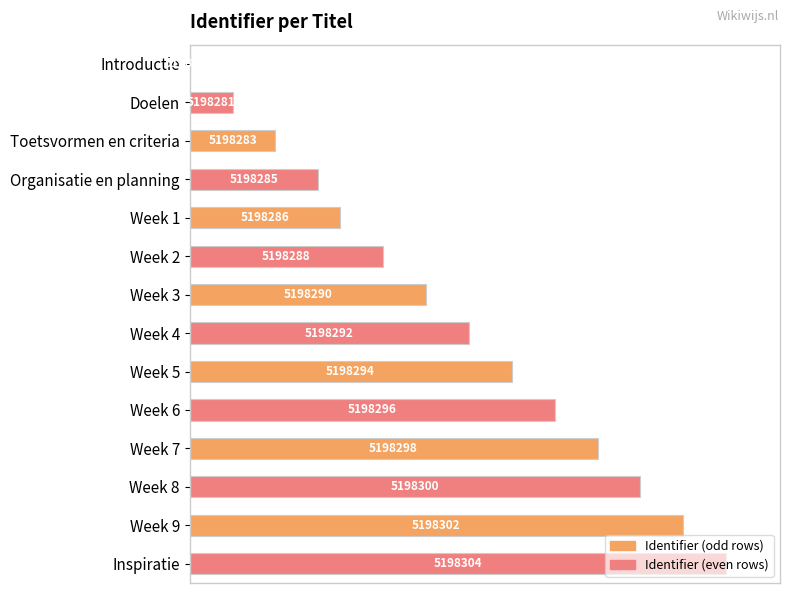

Are the bars horizontal?

Yes